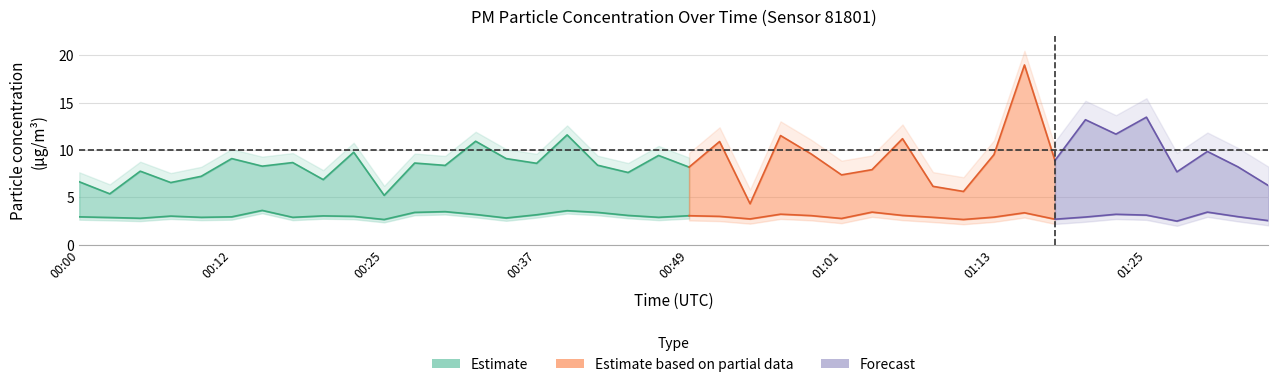

Between 00:32 and 00:46, which is larger?

00:32